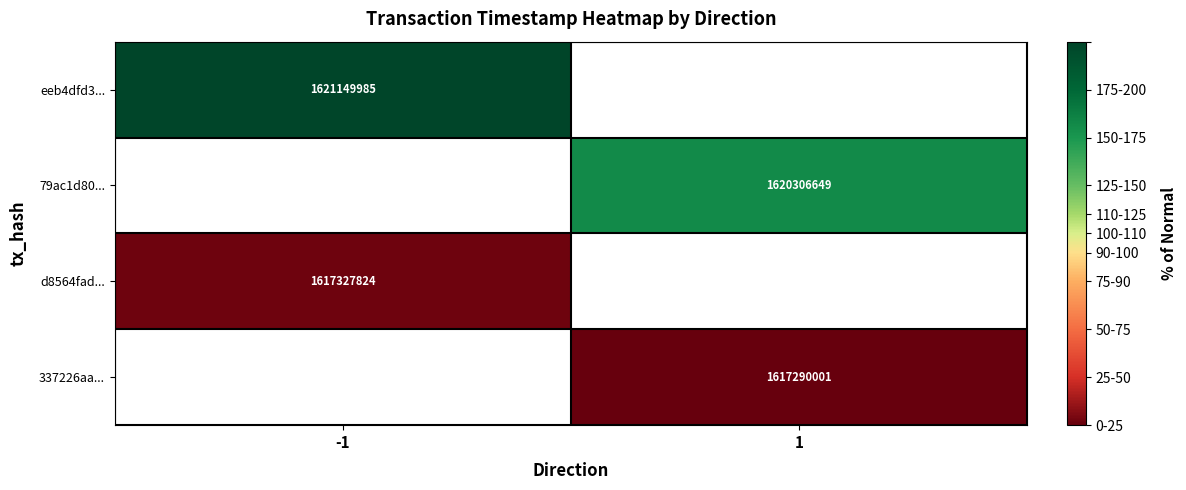

The 337226aa... series shows 1617290001 at 1. True or false?

True